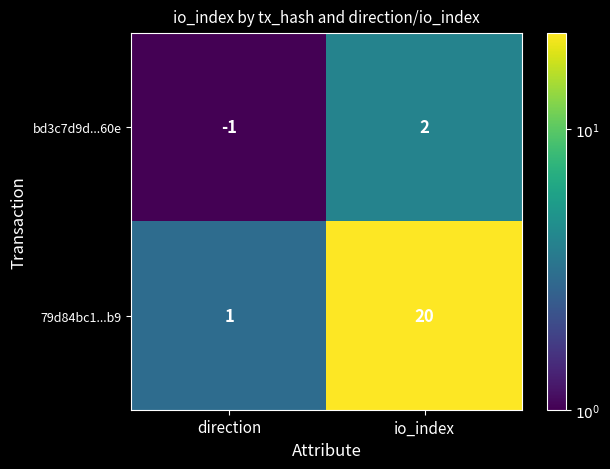

Which series has the largest range (max minus min)?

79d84bc1...b9